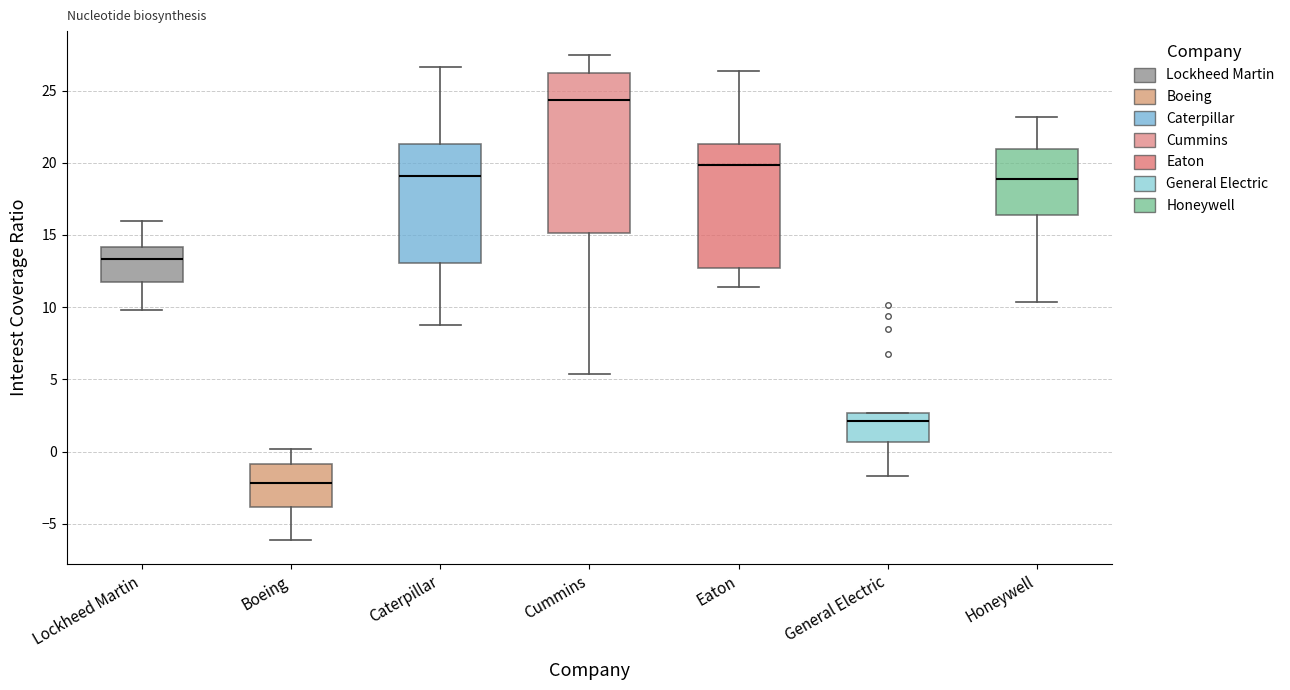

Where is the lower edge of the box for Honeywell on the y-axis? The values are not printed on the chart, so give them approximately, as read against the axis.

16.5